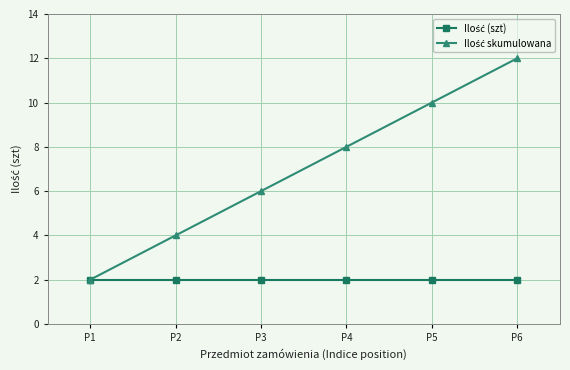

Which category has the highest value across all series?

P6